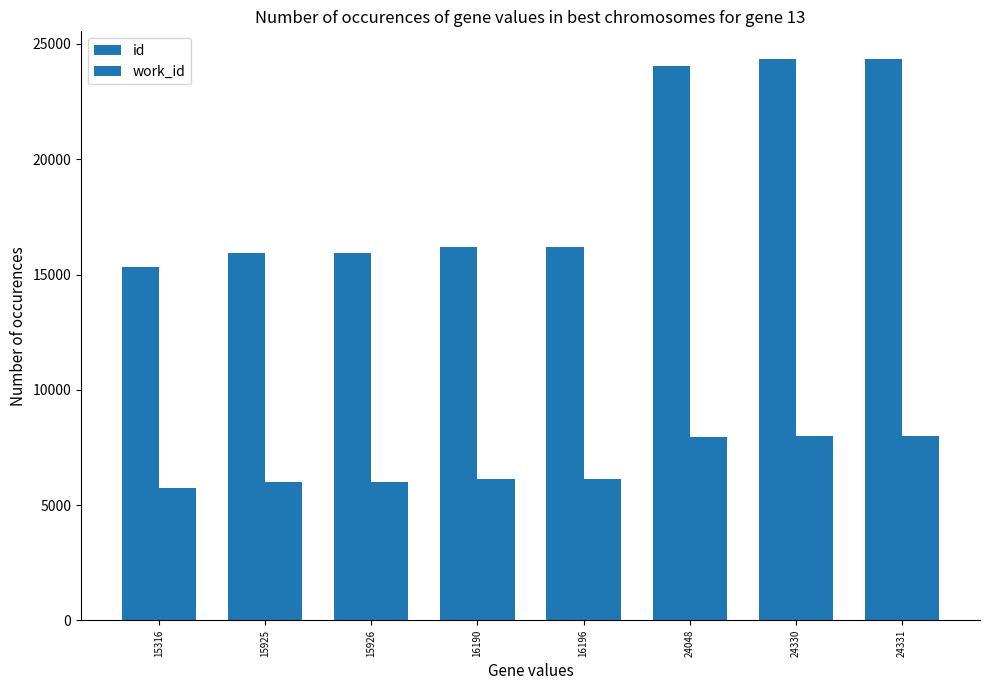

How many values in the work_id series are below 6141?

4